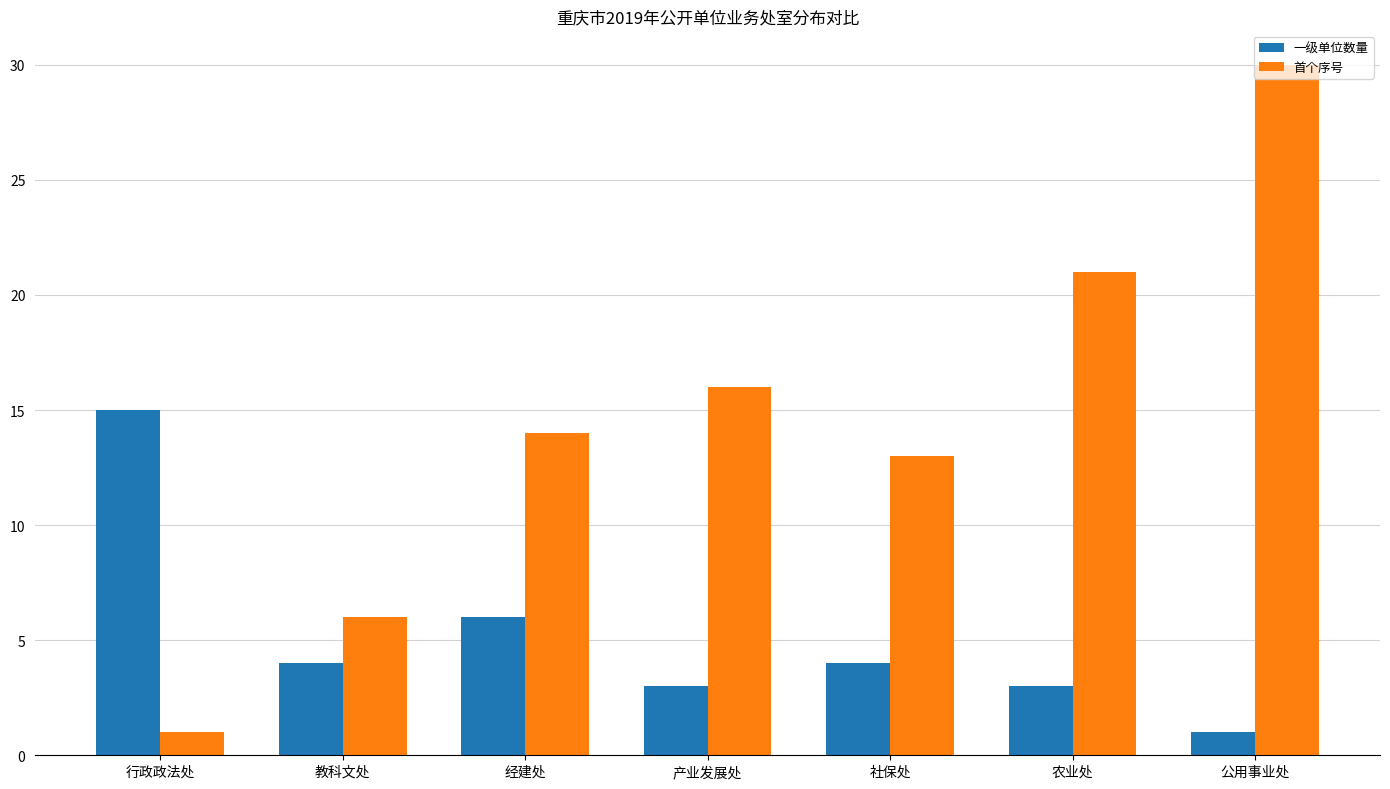

What is the sum of all 首个序号 values?

101